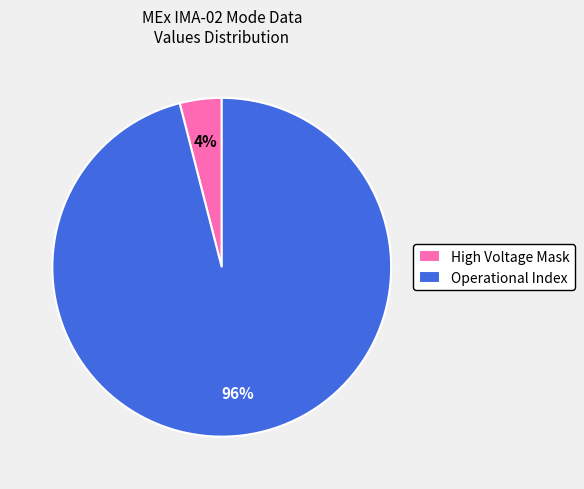

Is it true that High Voltage Mask is 4% of the pie?

True